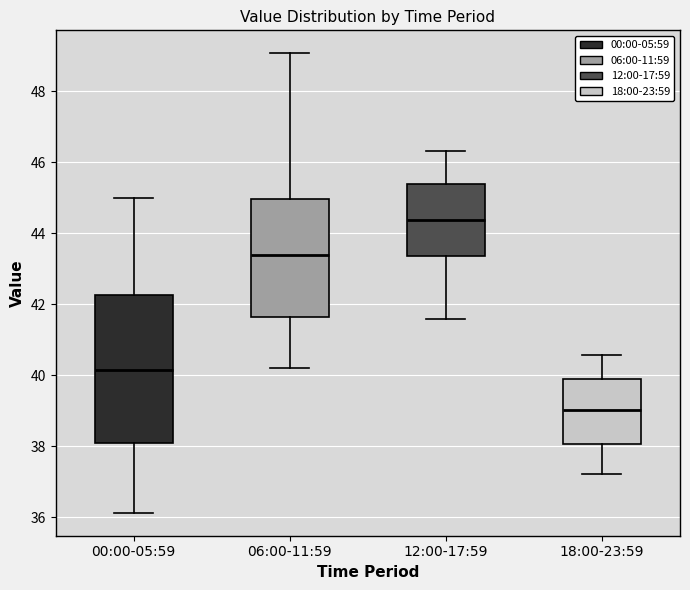

Which box is the tallest, from its lower edge to its upper edge?

00:00-05:59